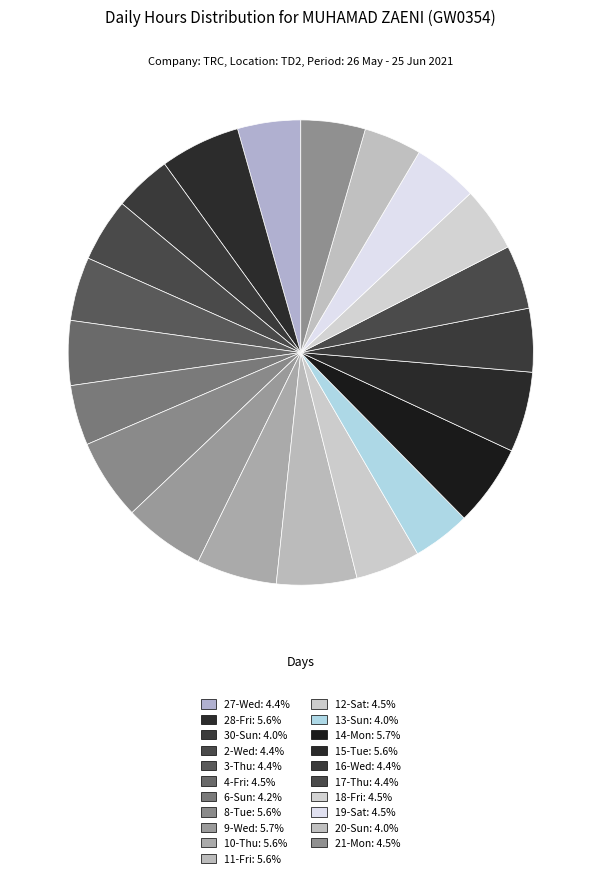

What is the ratio of the value at 8-Tue to the value at 27-Wed?

1.3